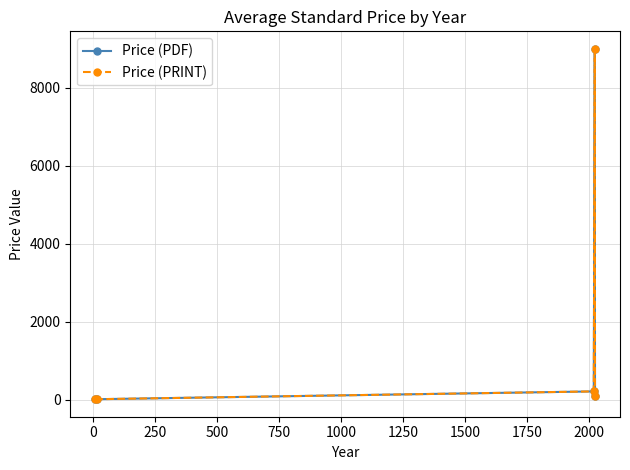

Does the chart have visible grid lines?

Yes